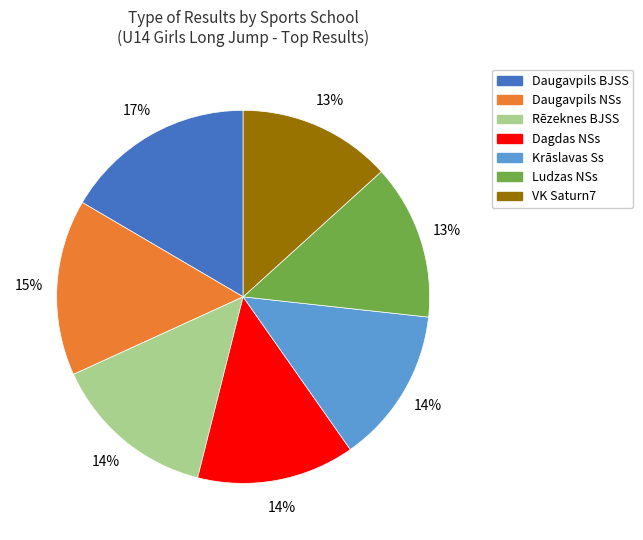

Which has a higher value, Ludzas NSs or Rēzeknes BJSS?

Rēzeknes BJSS